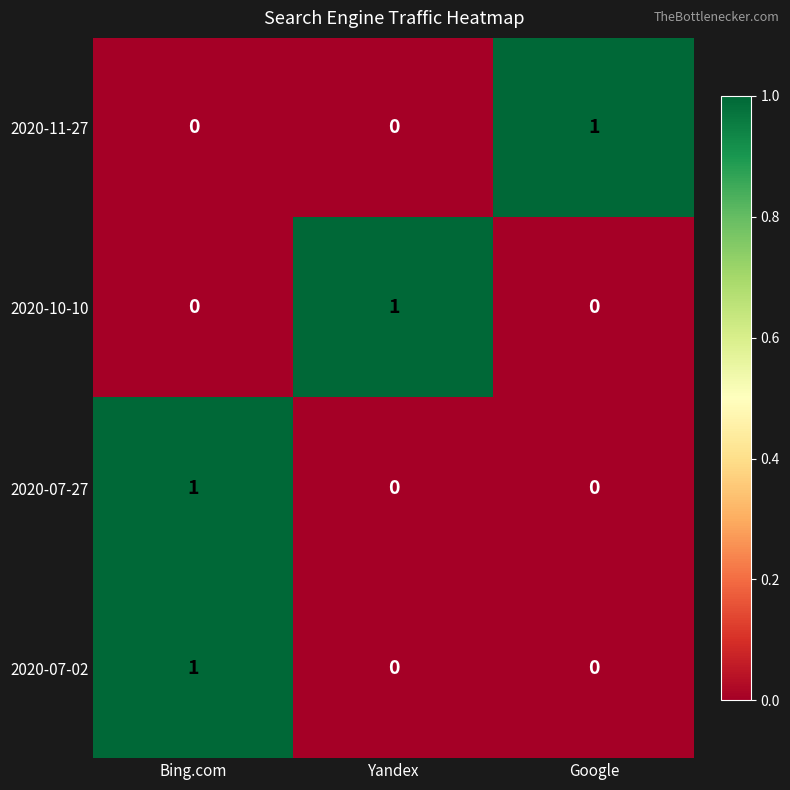

The value of 2020-07-02 at Google is 0. True or false?

True